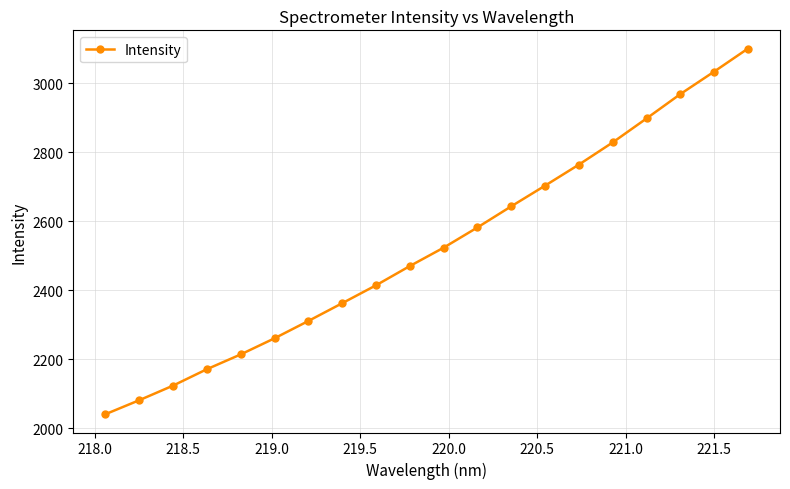

What is the value of the 20th point from the left?

3100.7